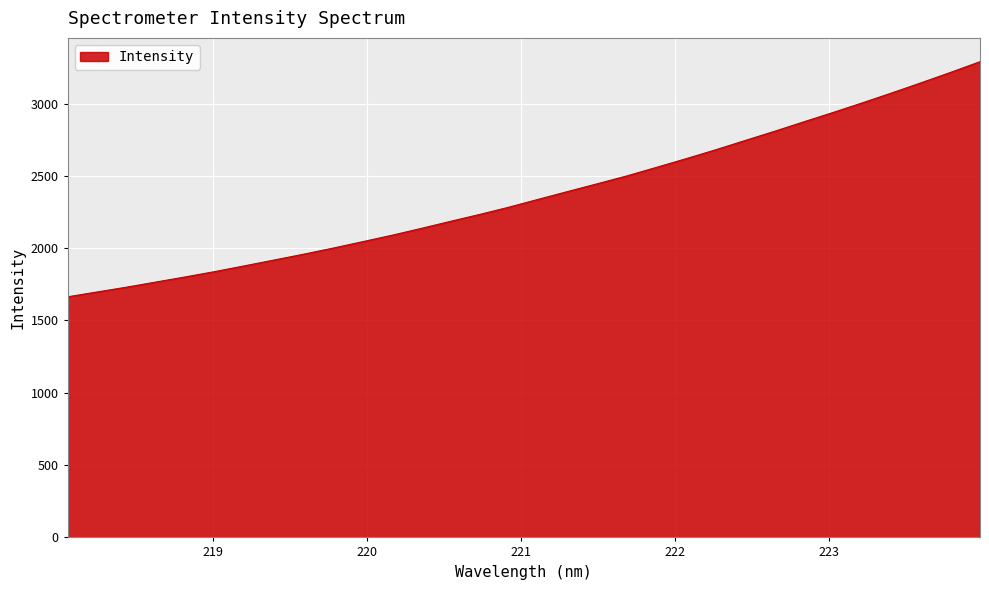

What is the greatest value displayed?

3289.2